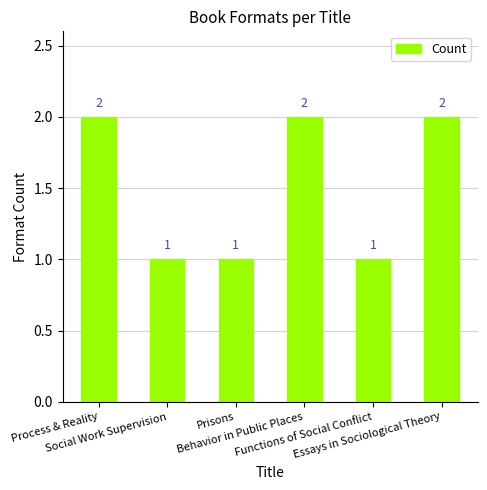

Which has a higher value, Essays in Sociological Theory or Social Work Supervision?

Essays in Sociological Theory